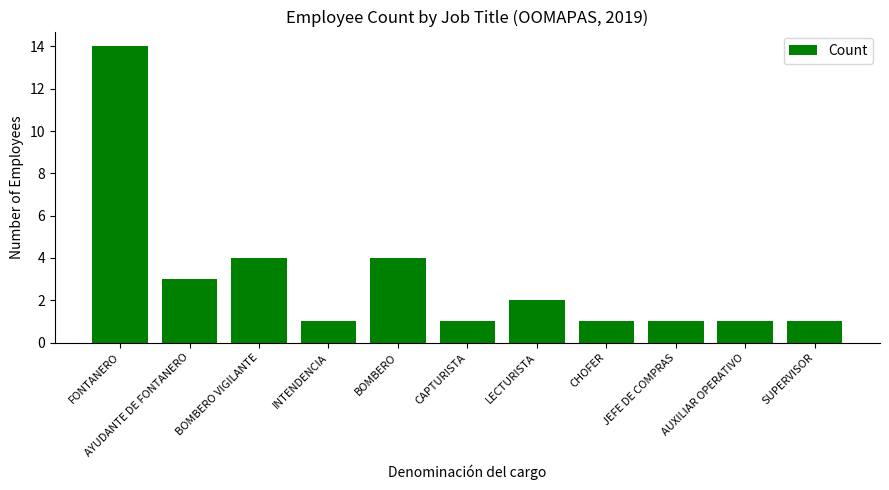

Reading left to right, transcribe all the data shown in this chart.

14	3	4	1	4	1	2	1	1	1	1